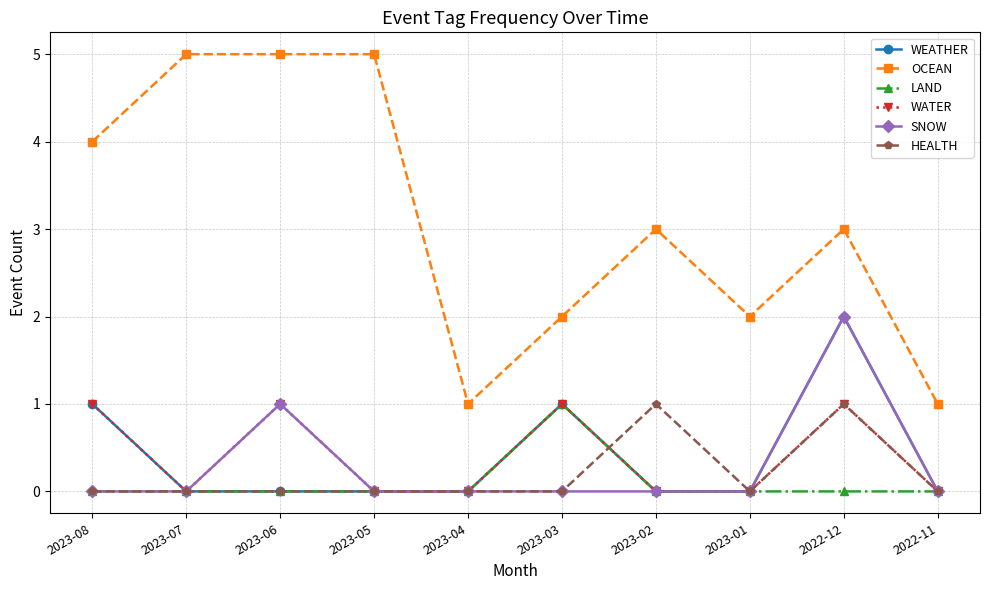

The value of SNOW at 2023-07 is 1. True or false?

False